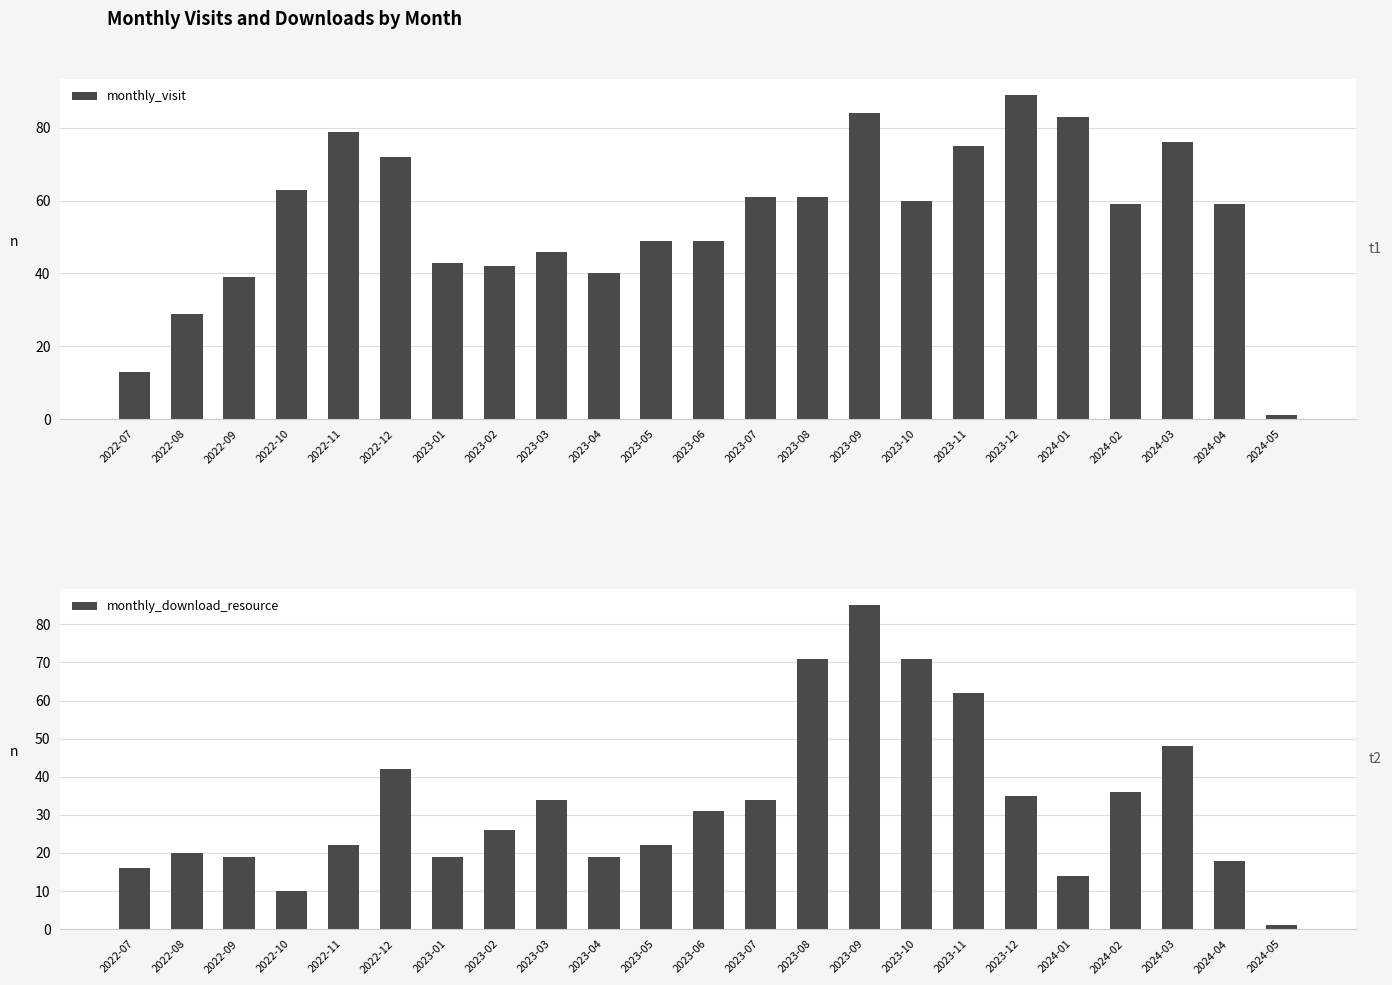

What is the difference between the maximum and second lowest values in the monthly_visit series?

76